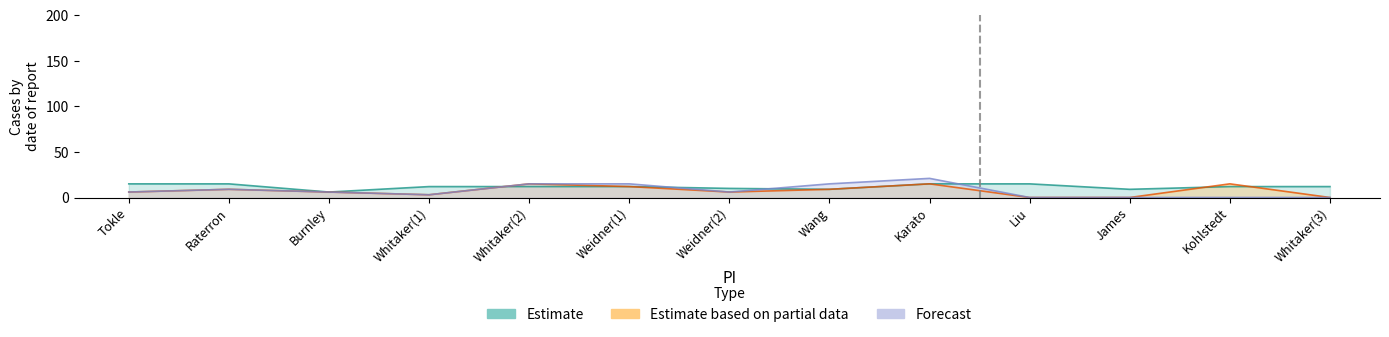

How many intersections are there between Forecast and Estimate?

4